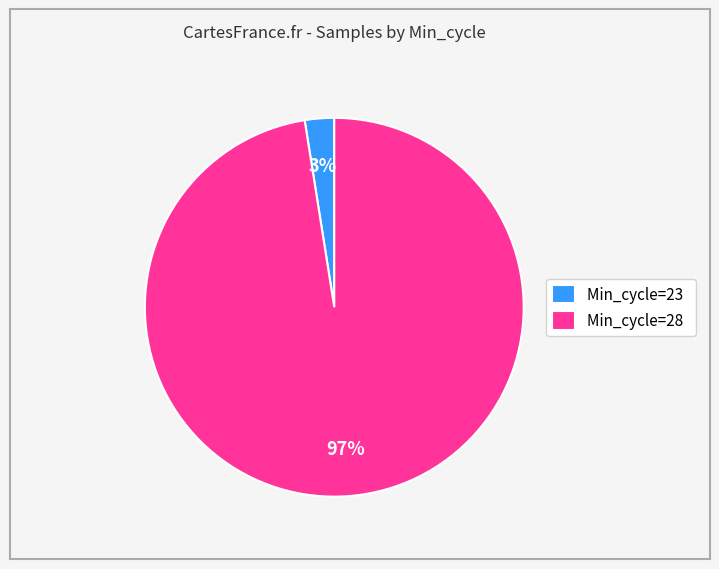

Which category has the biggest portion of the pie?

Min_cycle=28